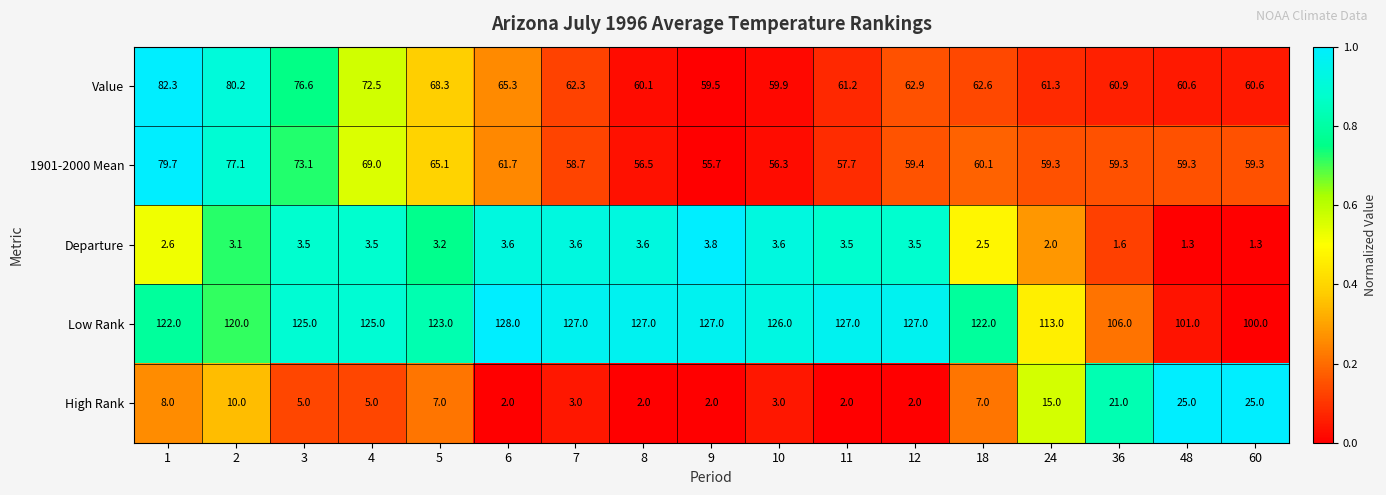

Count the number of data series in this chart.

5